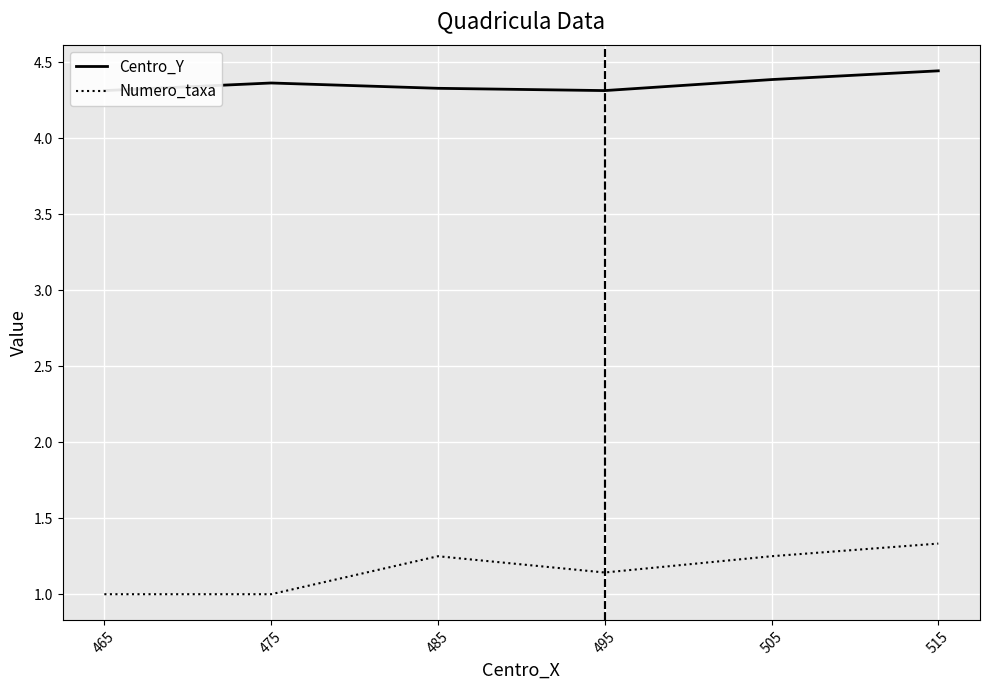

The Centro_Y series shows 5.7 at 495. True or false?

False